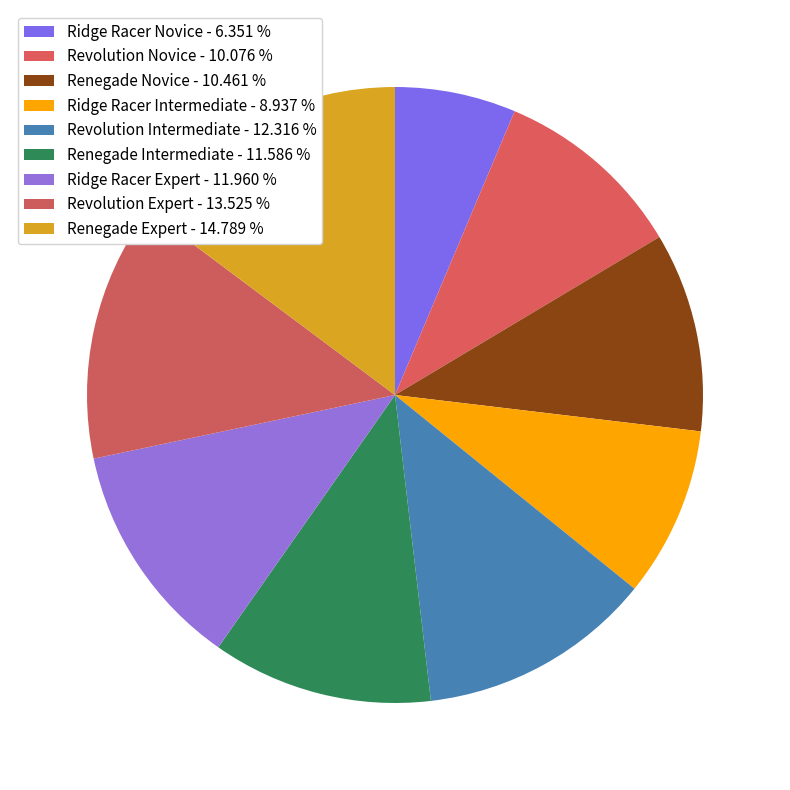

Rank the categories by value from highest to lowest.

Renegade Expert, Revolution Expert, Revolution Intermediate, Ridge Racer Expert, Renegade Intermediate, Renegade Novice, Revolution Novice, Ridge Racer Intermediate, Ridge Racer Novice